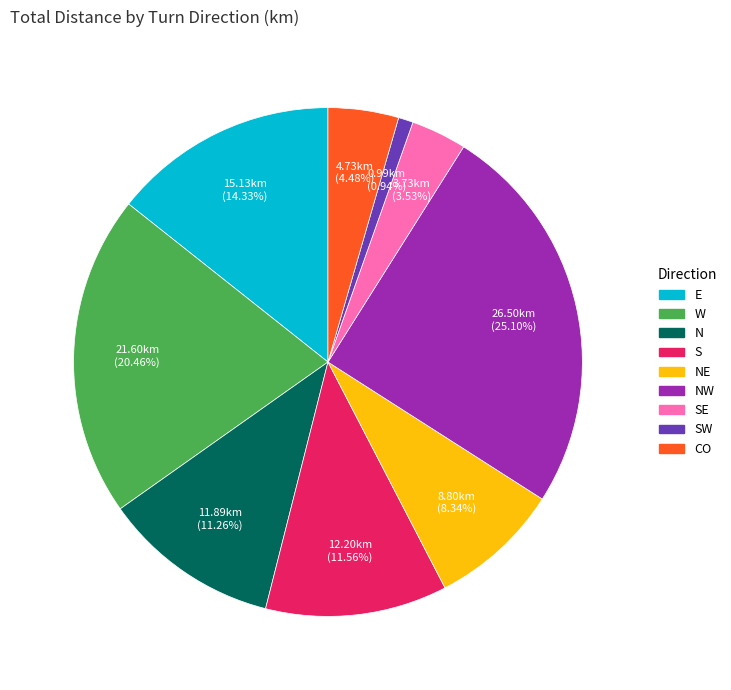

Is there any slice that represents more than half of the pie?

No